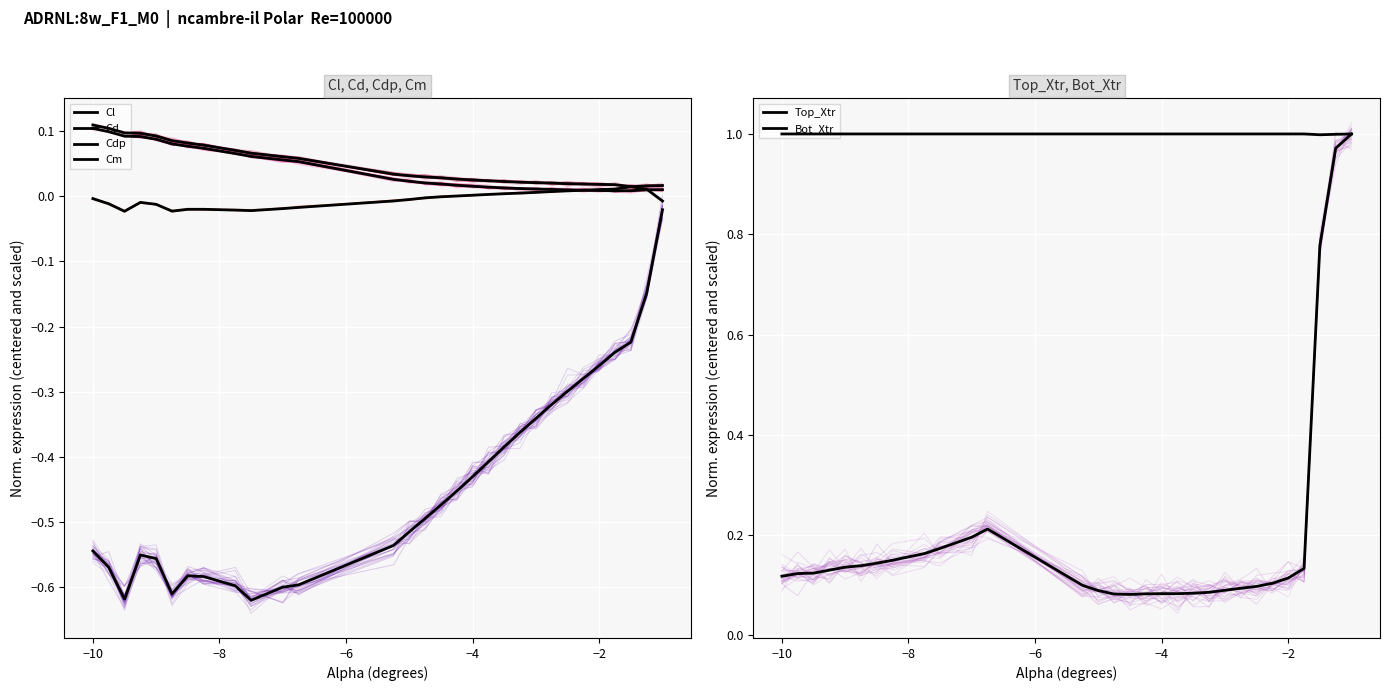

The Cdp series shows 0.0 at 21. True or false?

False